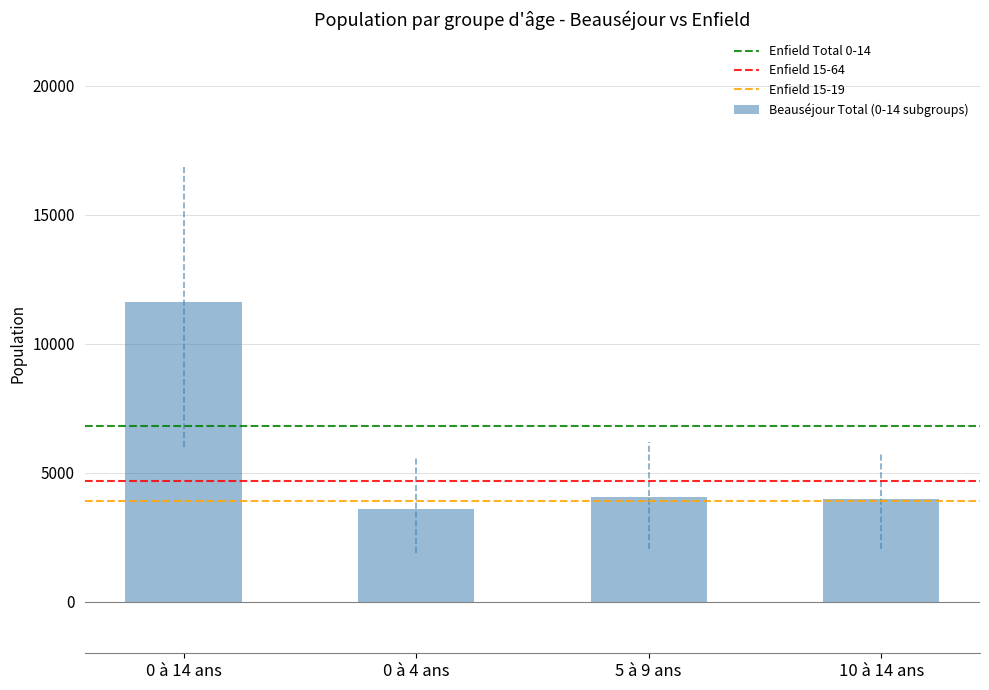

Reading left to right, list all the values displayed in this chart.

11620	3580	4075	3965